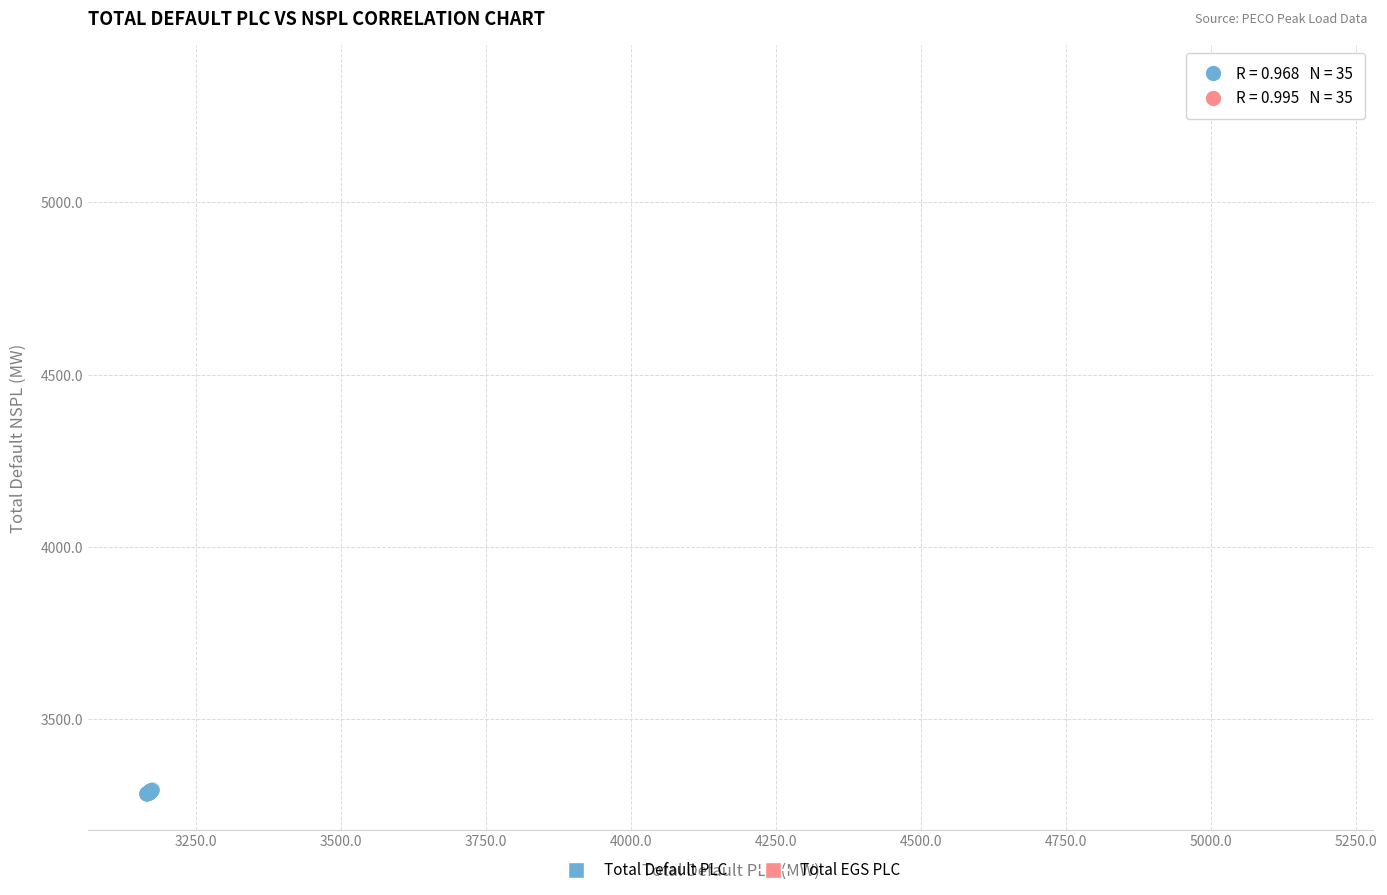

Which series contains the lowest Y value?

Total Default PLC